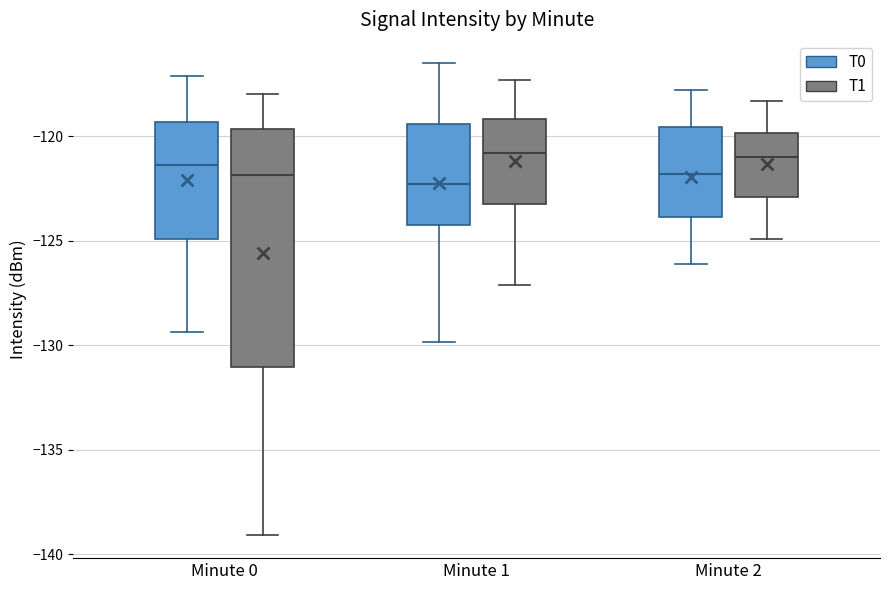

Where does the upper whisker of the box for Minute 0 (T1) end on the y-axis? The values are not printed on the chart, so give them approximately, as read against the axis.

-118.0